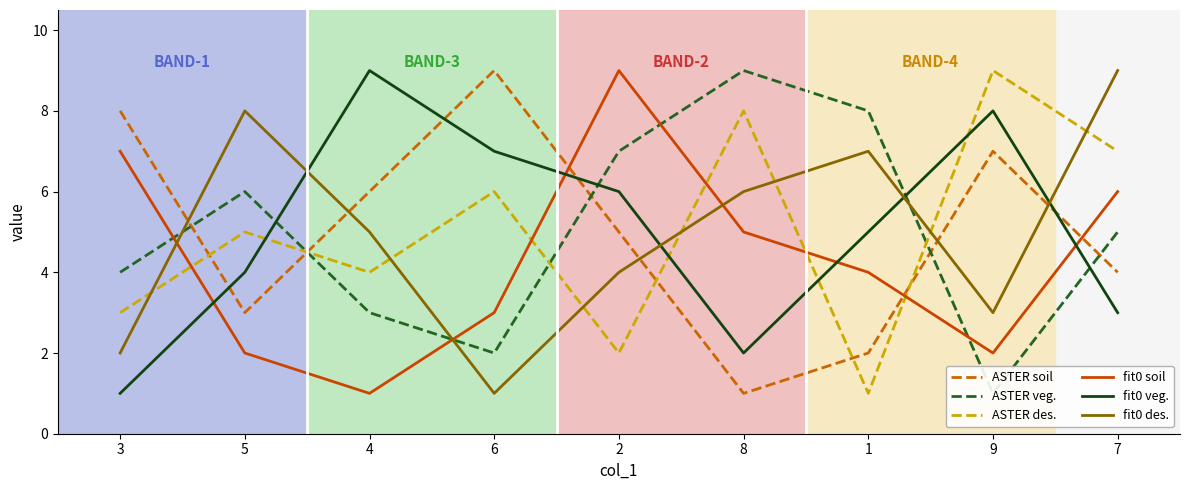

What is the total value across all series at 2?

33